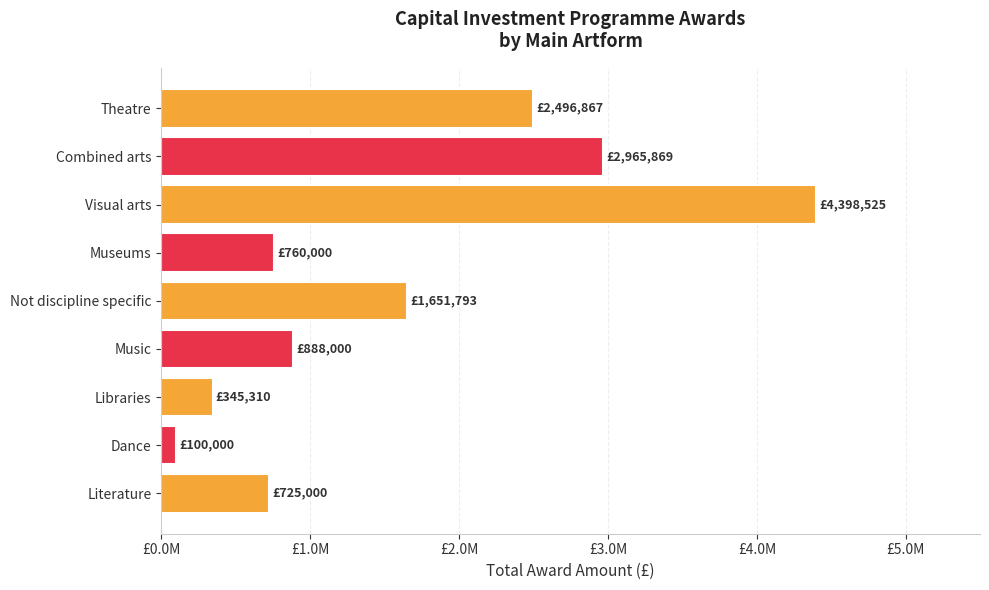

Are the bars horizontal?

Yes